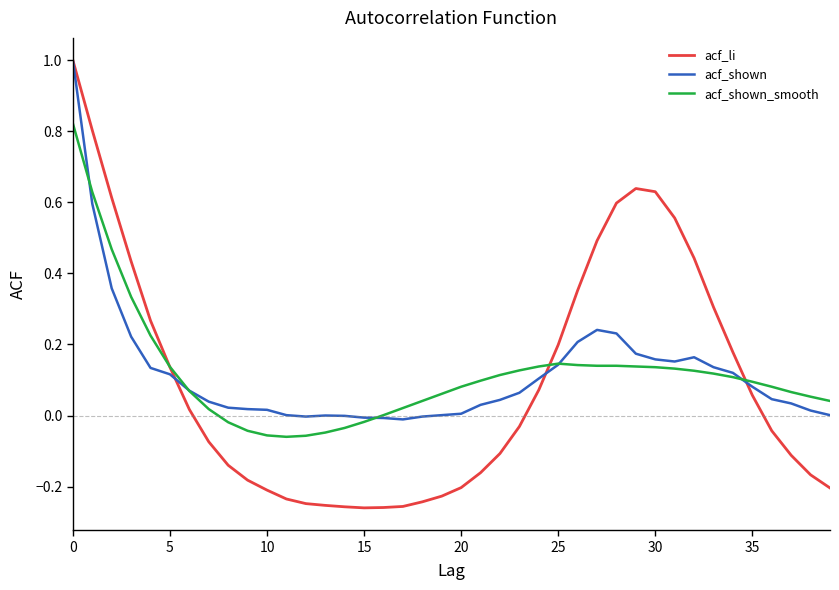

How many distinct data groups are displayed?

3